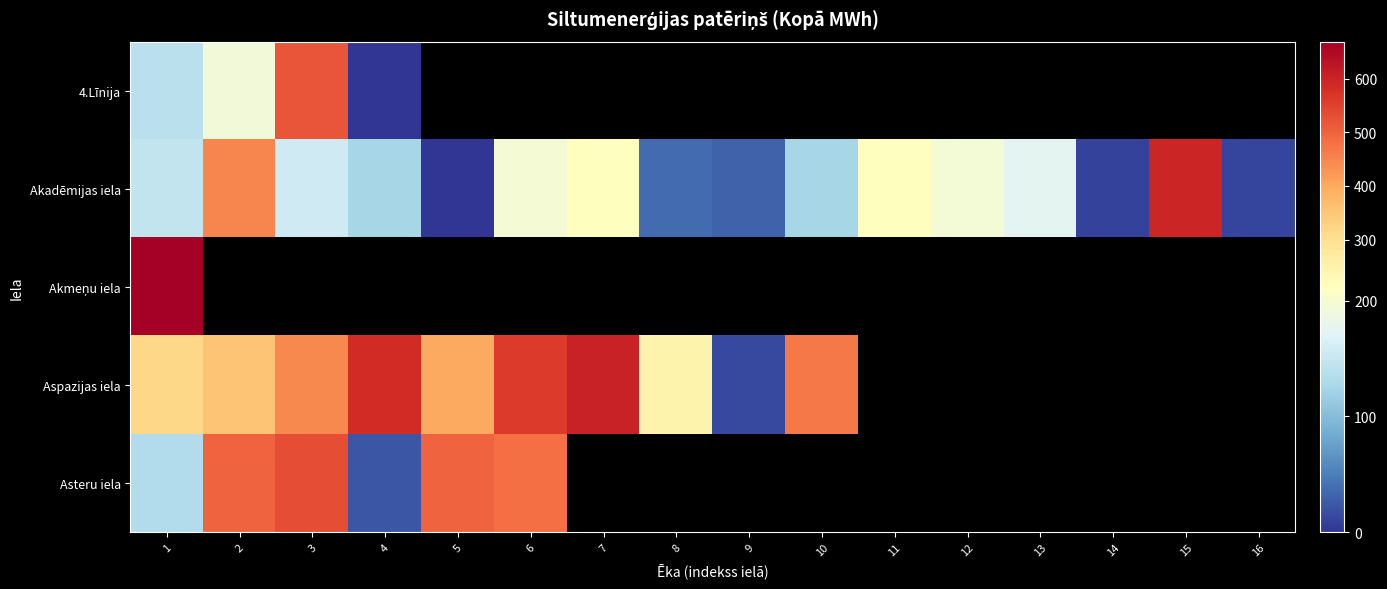

Count the number of data series in this chart.

5